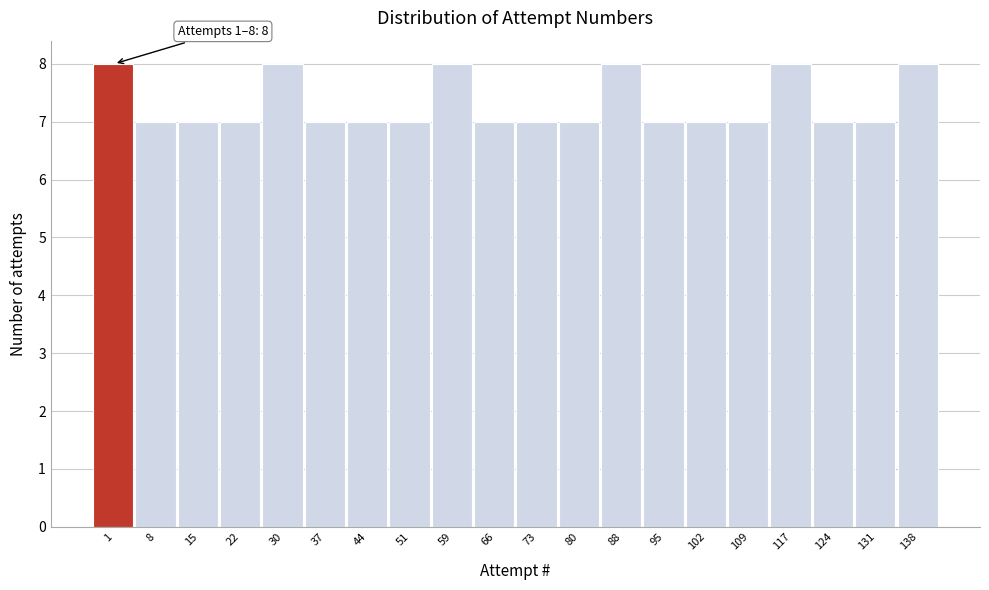

Reading left to right, what are all the values shown in this chart?

8	7	7	7	8	7	7	7	8	7	7	7	8	7	7	7	8	7	7	8